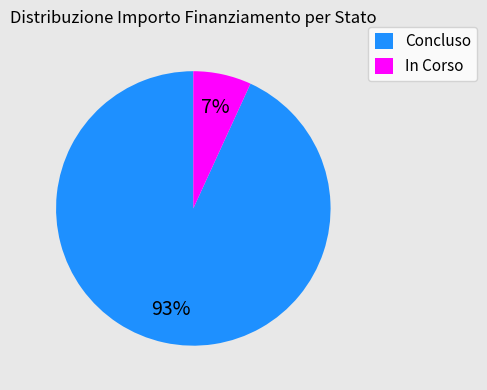

Is there a majority slice in this chart?

Yes